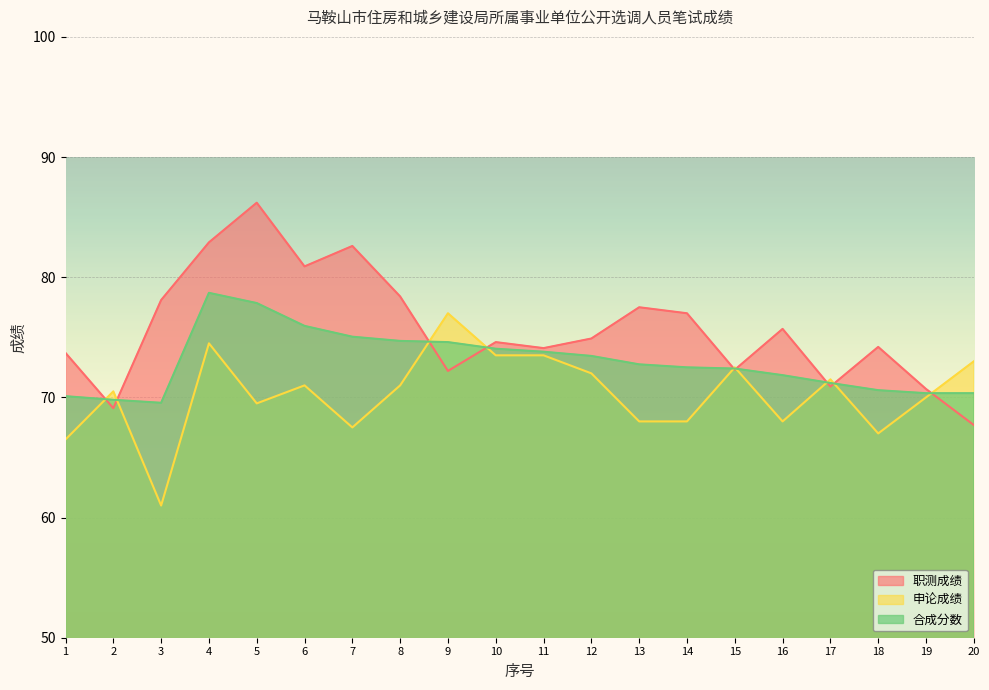

What is the difference between the maximum and minimum values in the 职测成绩 series?

18.5